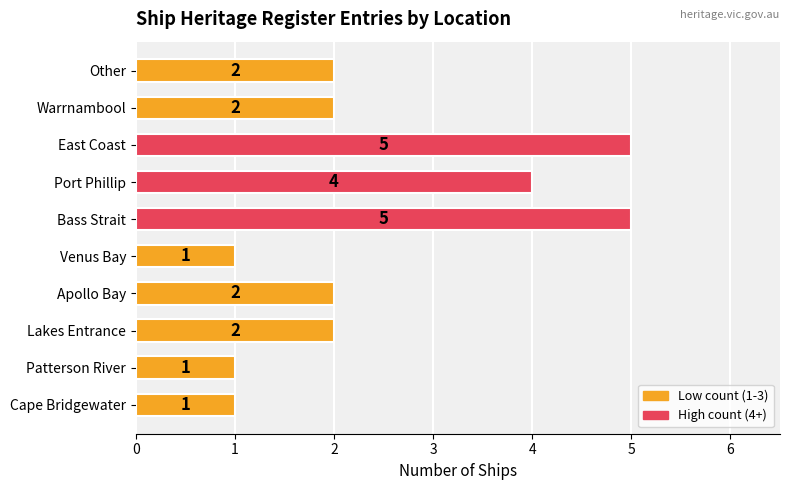

What is the difference between the maximum and second lowest values?

4